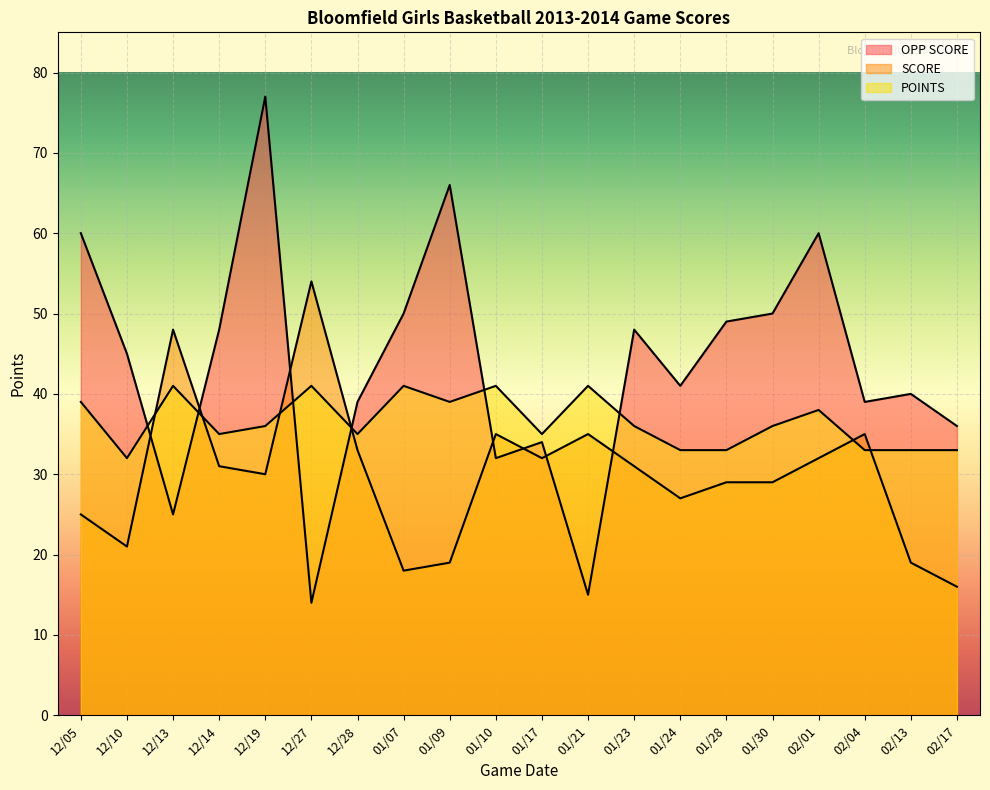

How many lines are shown in the chart?

3